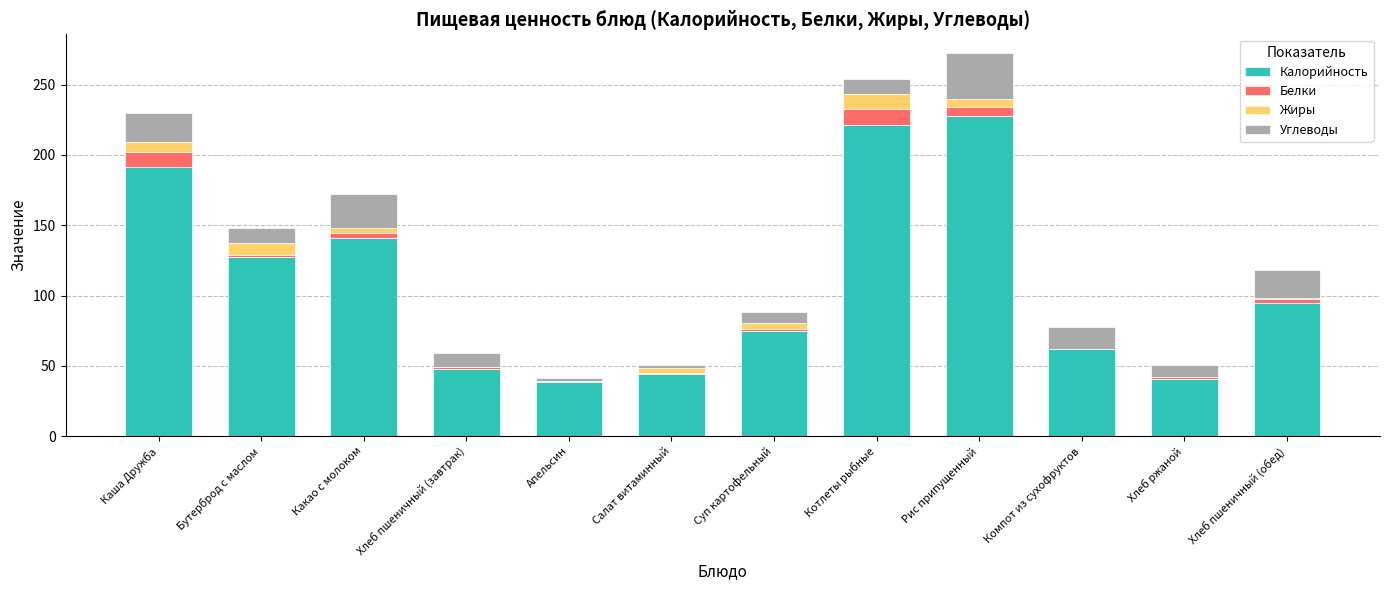

What are all the series names shown in the legend?

Калорийность, Белки, Жиры, Углеводы